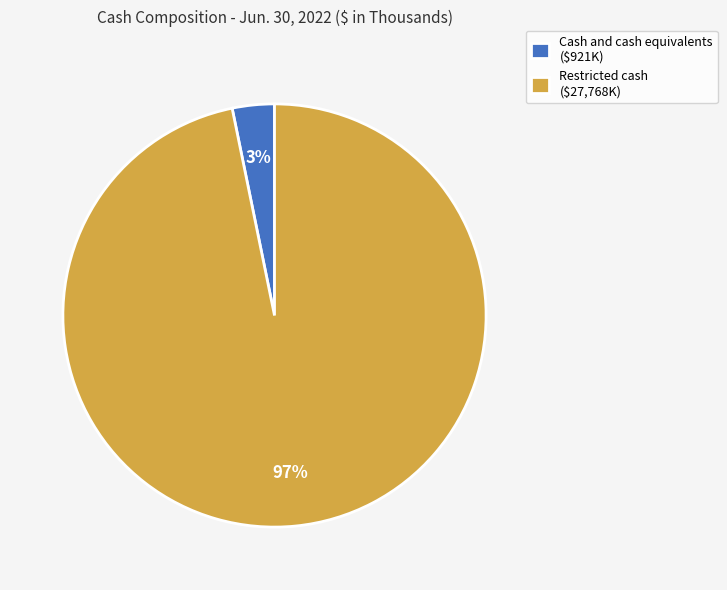

To the nearest percent, what is the difference between the largest and smallest slice percentages?

94%